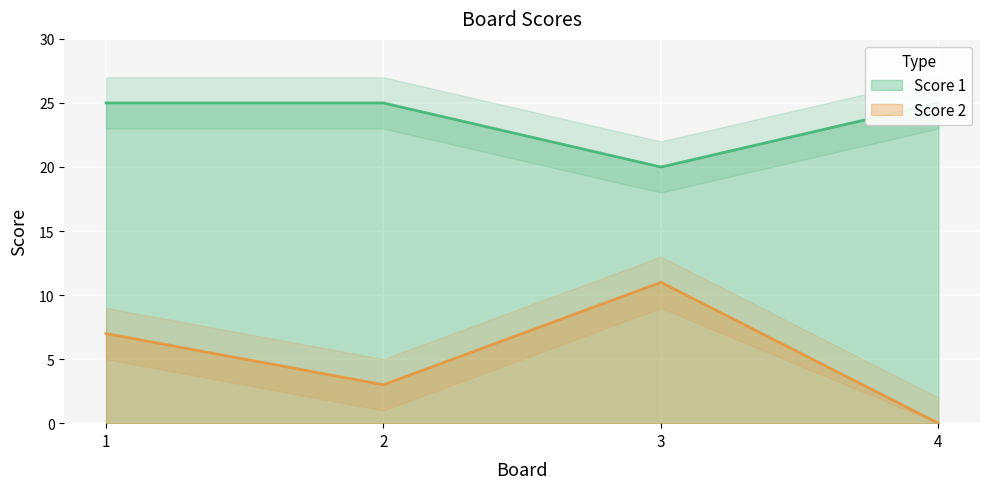

How many Score 1 values are between 25 and 26?

3